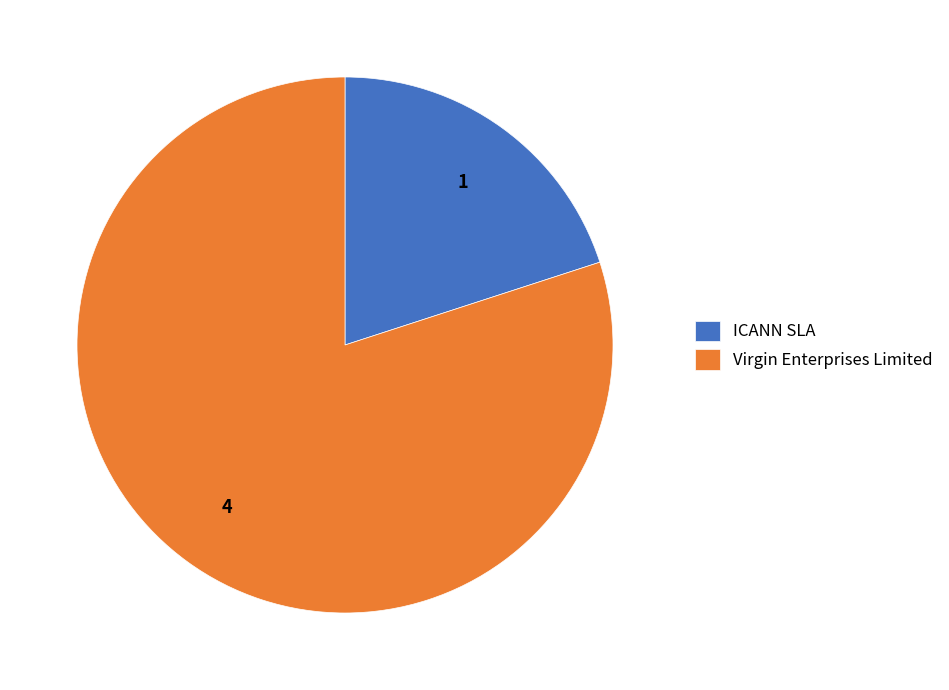

True or false: Virgin Enterprises Limited accounts for 80% of the total.

True